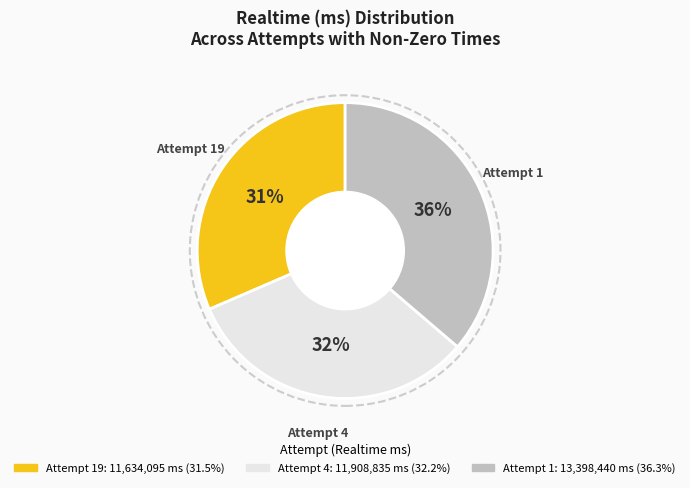

To the nearest percent, what is the average slice percentage?

33%